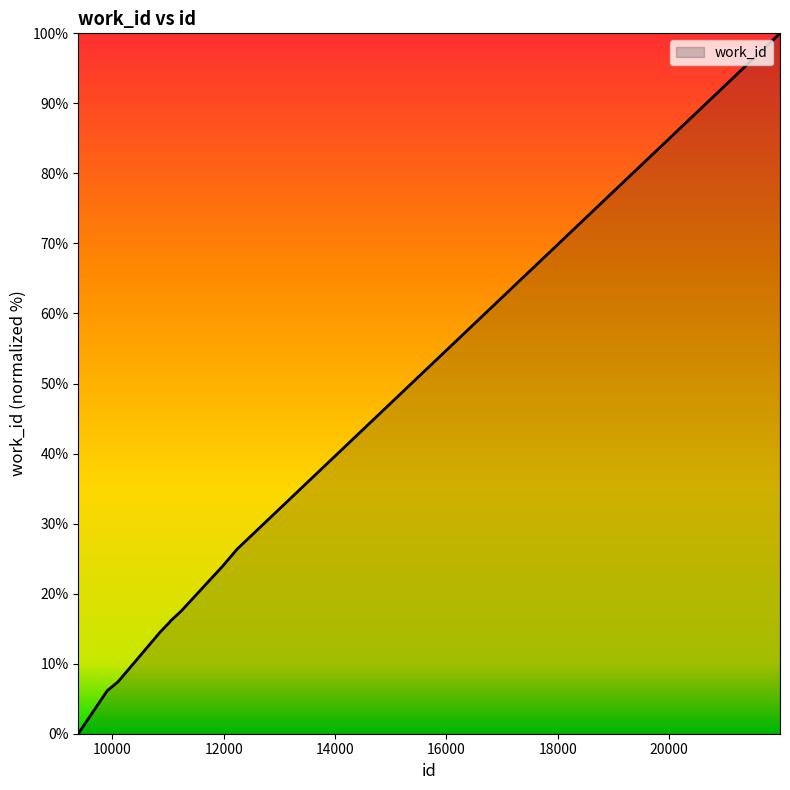

What is the difference between the second highest and second lowest values?

20.2